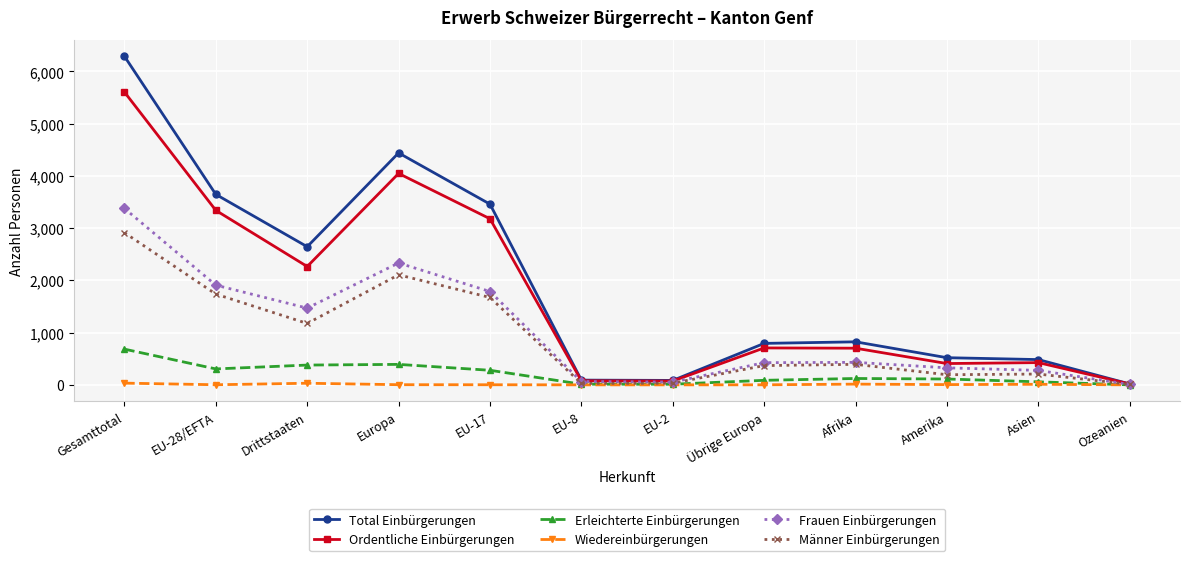

True or false: Total Einbürgerungen has a value of 520 at Amerika.

True